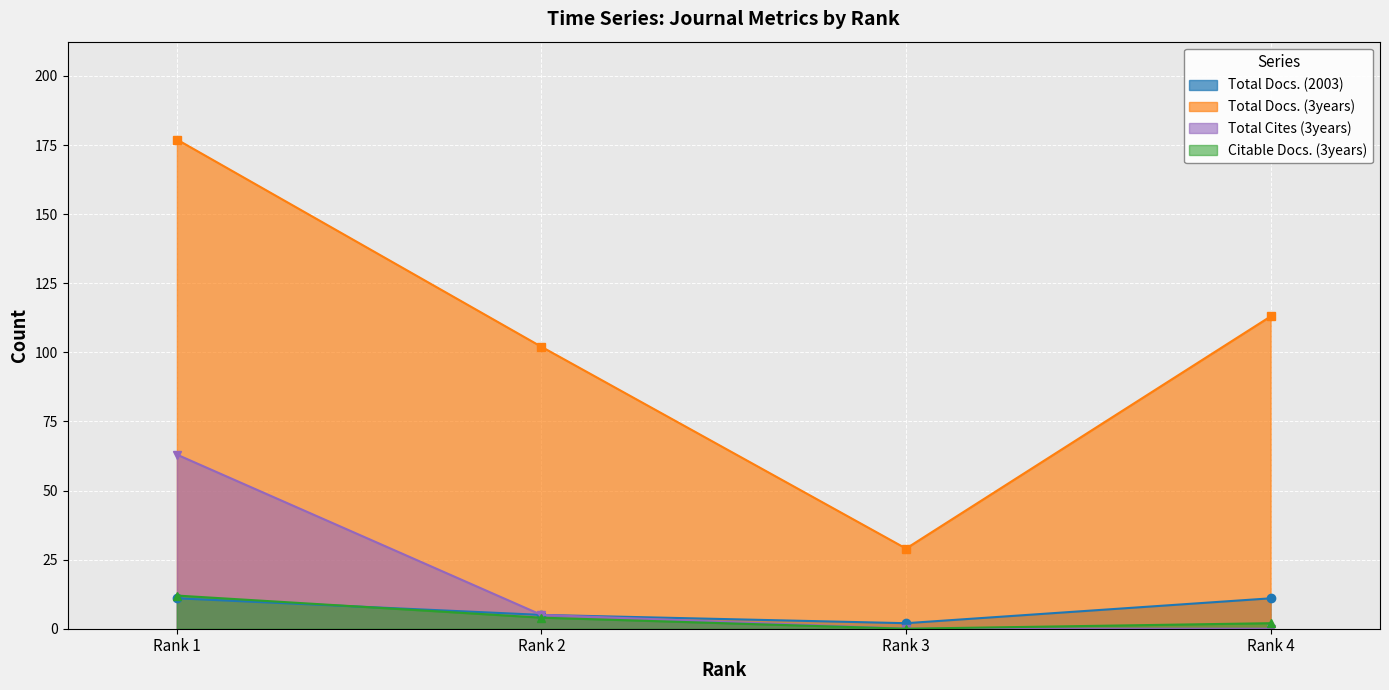

Which series changed the most between Rank 3 and Rank 4?

Total Docs. (3years)